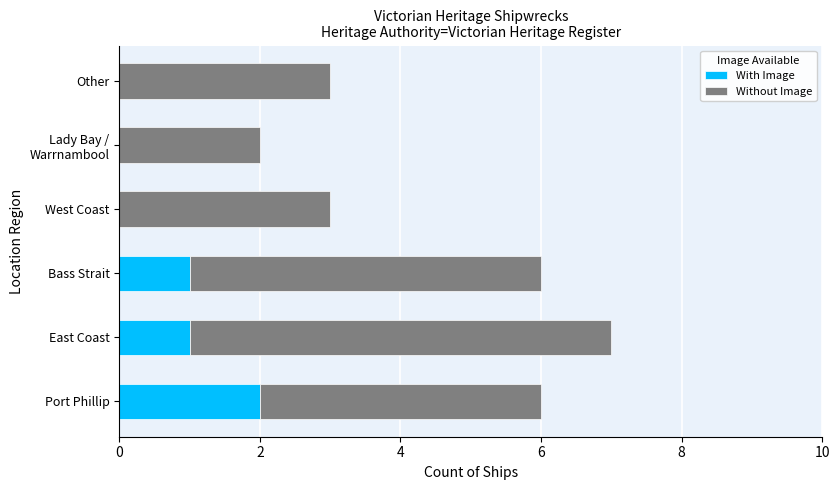

At which category is the sum across all series the highest?

East Coast